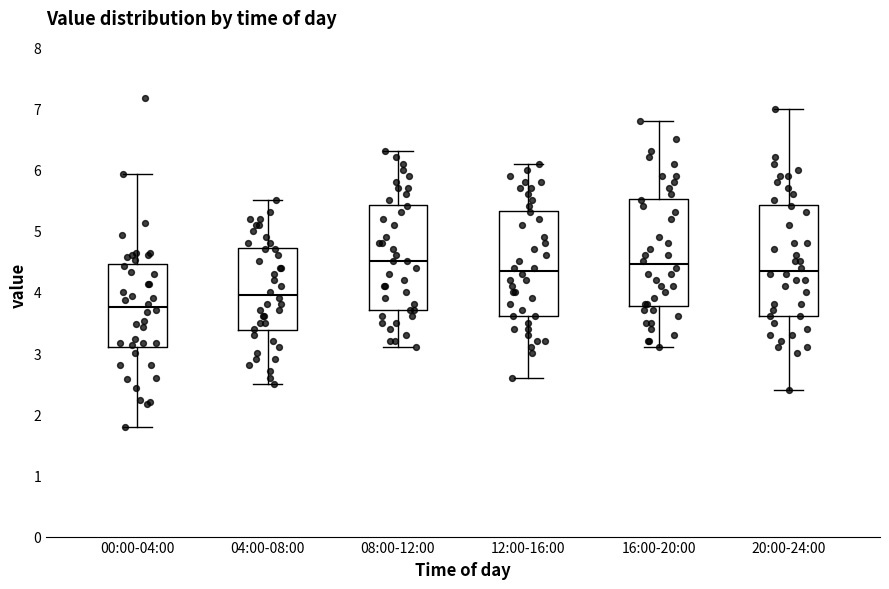

Which box has the lowest median line?

00:00-04:00